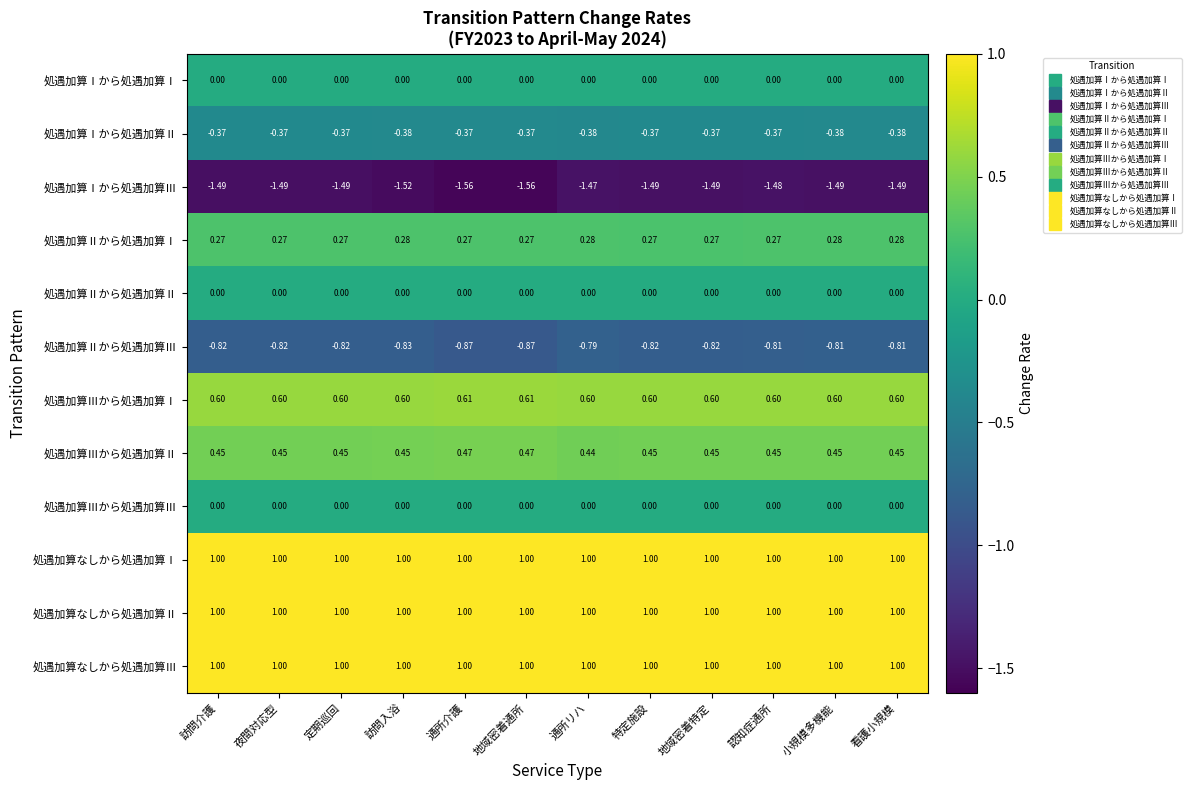

At which category is the sum across all series the highest?

通所リハ